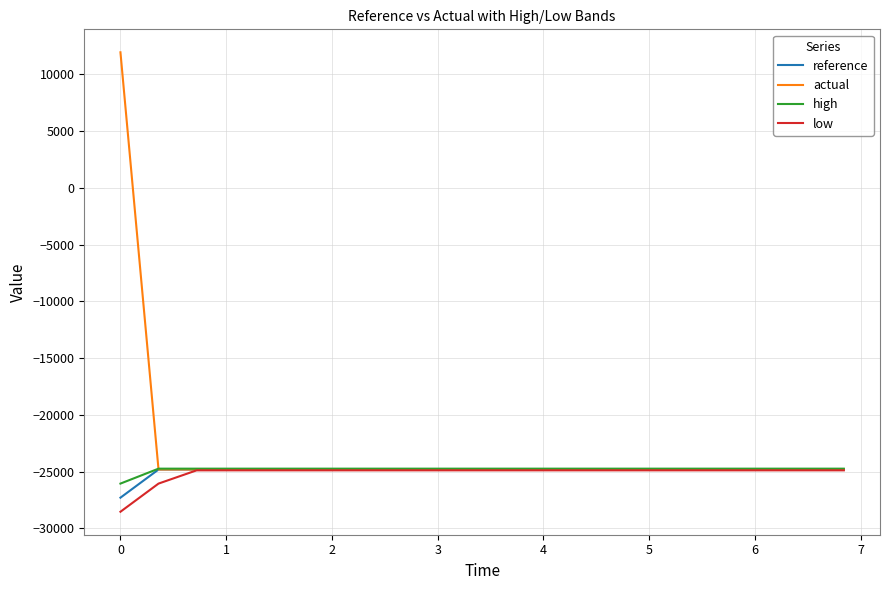

Which series has the largest total across all categories?

actual